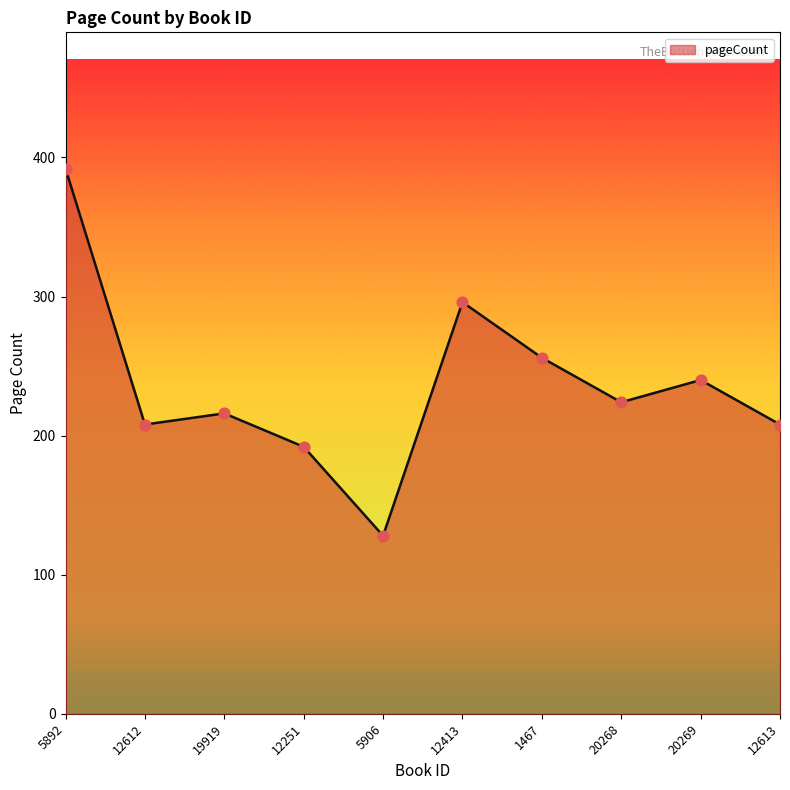

Between 1467 and 20268, which is larger?

1467